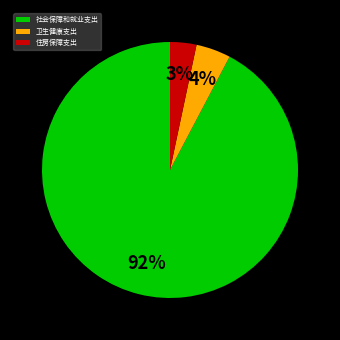

What is the smallest slice in the pie chart?

住房保障支出